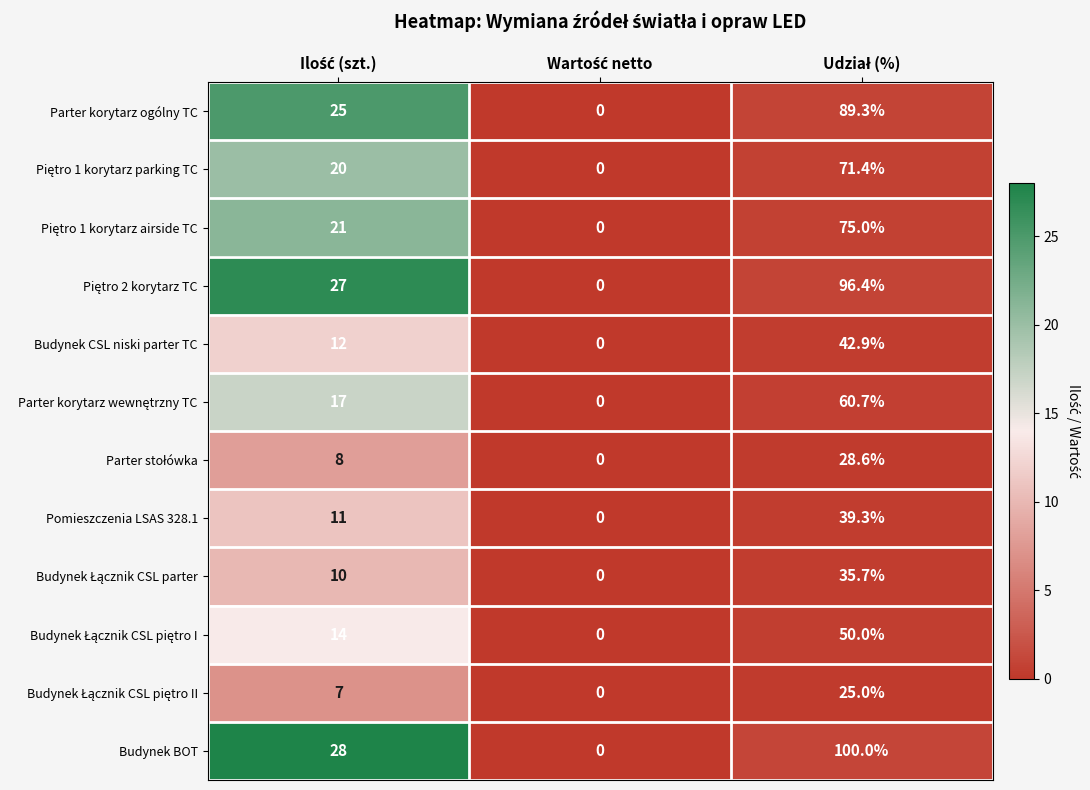

Which series has the widest spread of values?

Budynek BOT